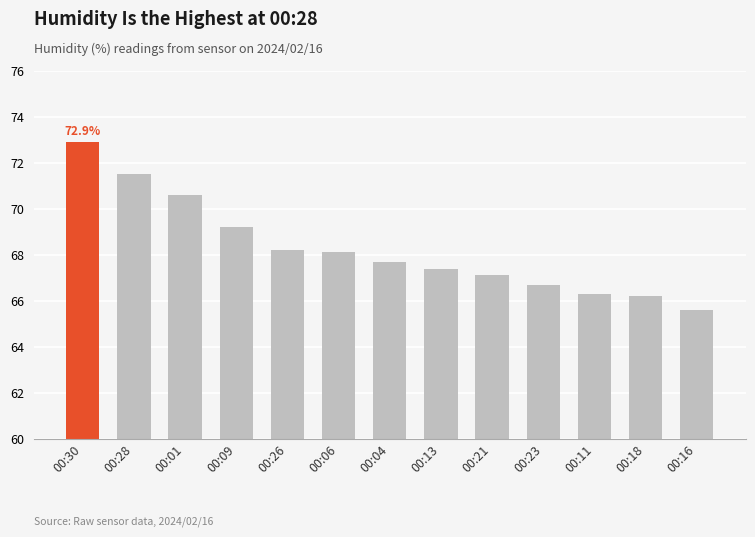

How many values are below 67?

4